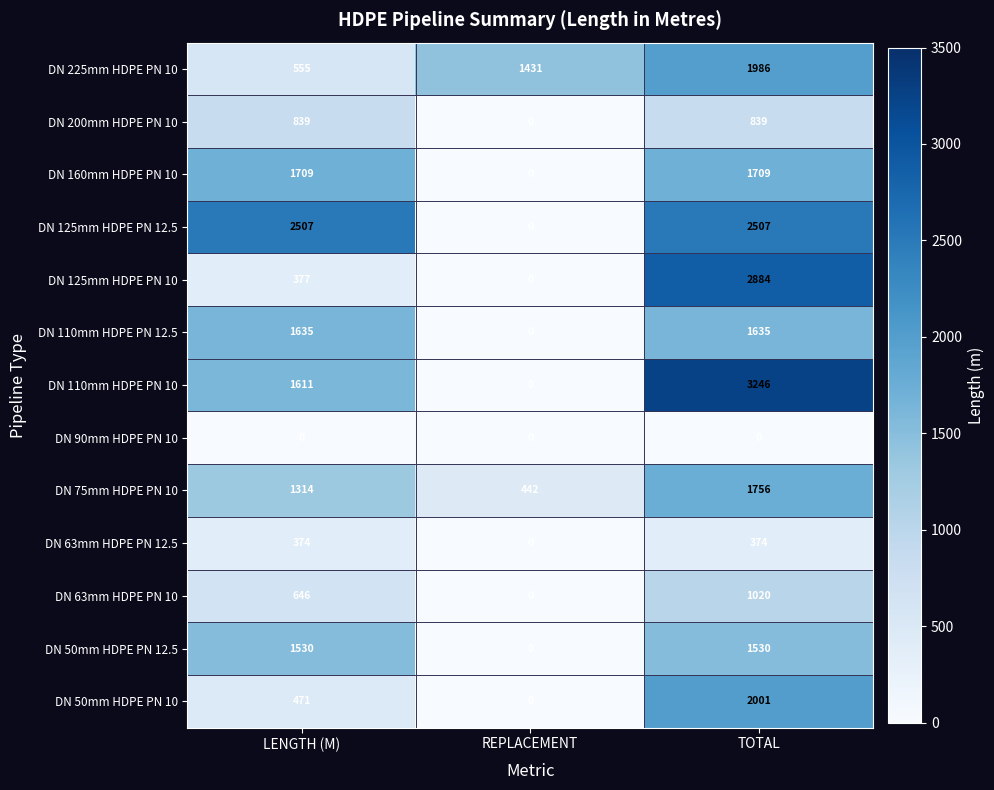

What is the sum of all DN 110mm HDPE PN 10 values?

4857